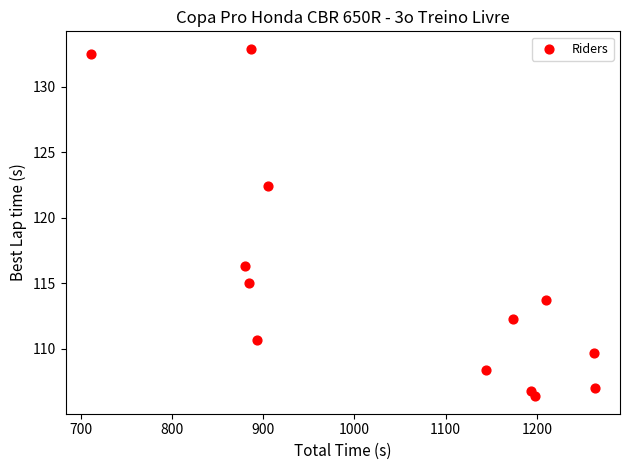

What is the range of Y values (max minus min)?

26.5